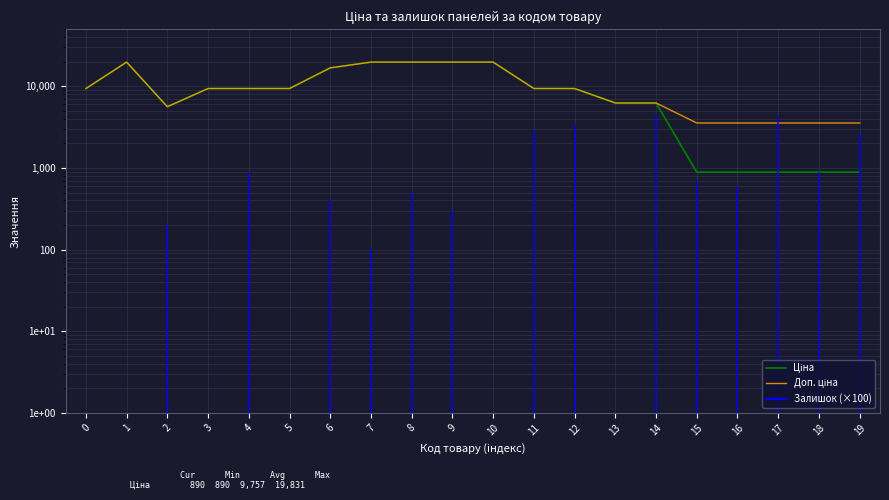

True or false: Доп. ціна has a value of 14541.4 at 5.

False